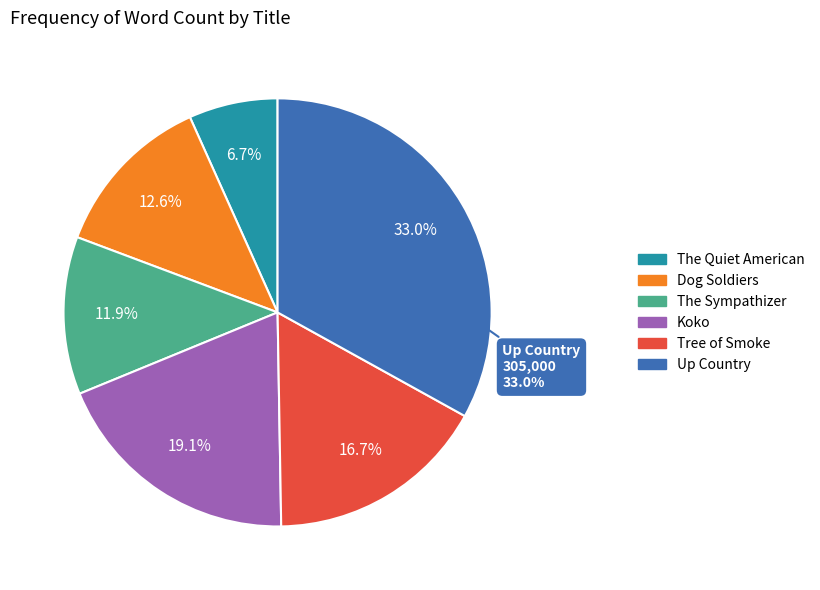

Combined, do Dog Soldiers and Koko account for over 50%?

No